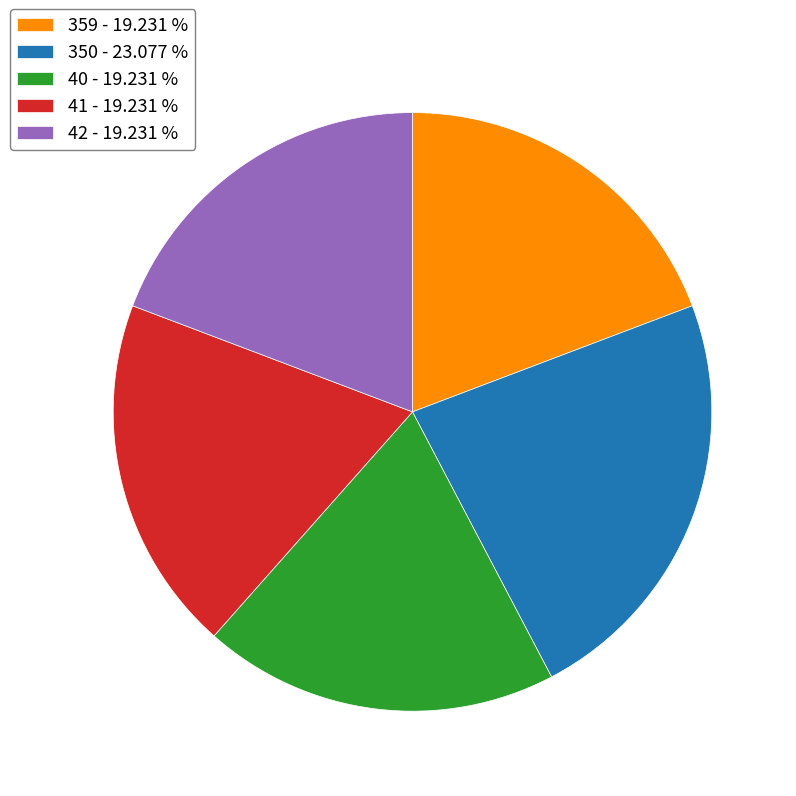

Is the sum of 40 - 19.231 % and 350 - 23.077 % greater than half?

No